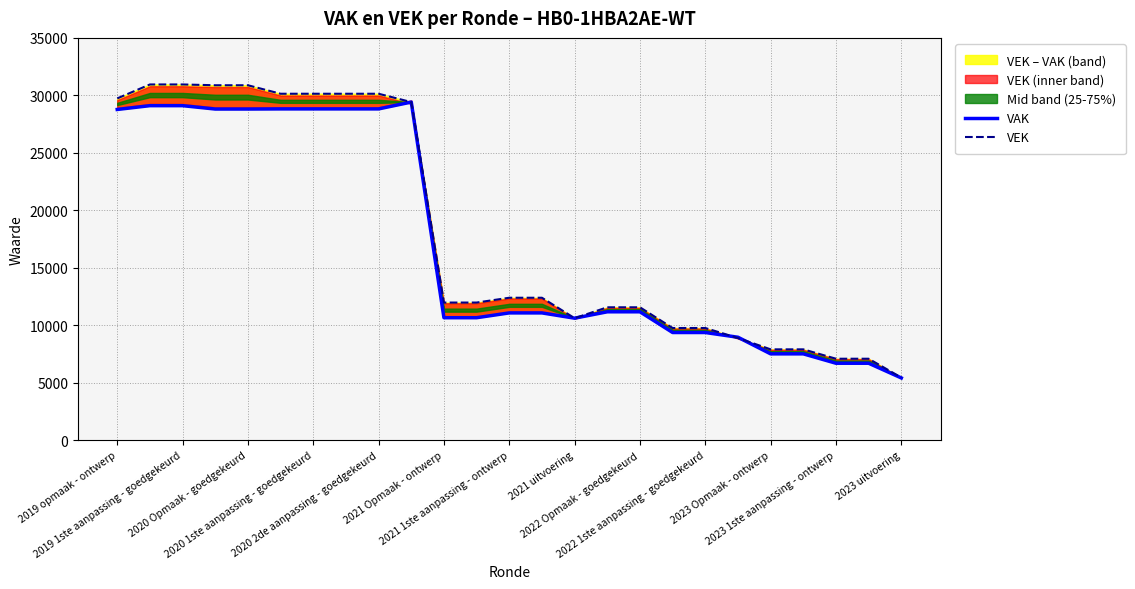

After their last crossing, which series has the higher values: VEK or VAK?

VEK